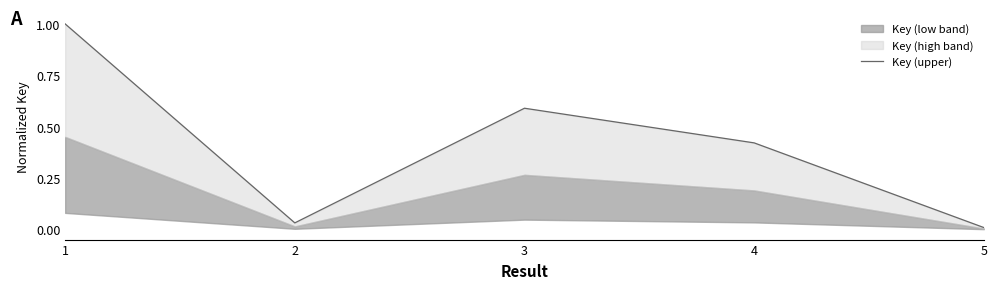

The chart shows a value of 0.6 at 3. True or false?

True